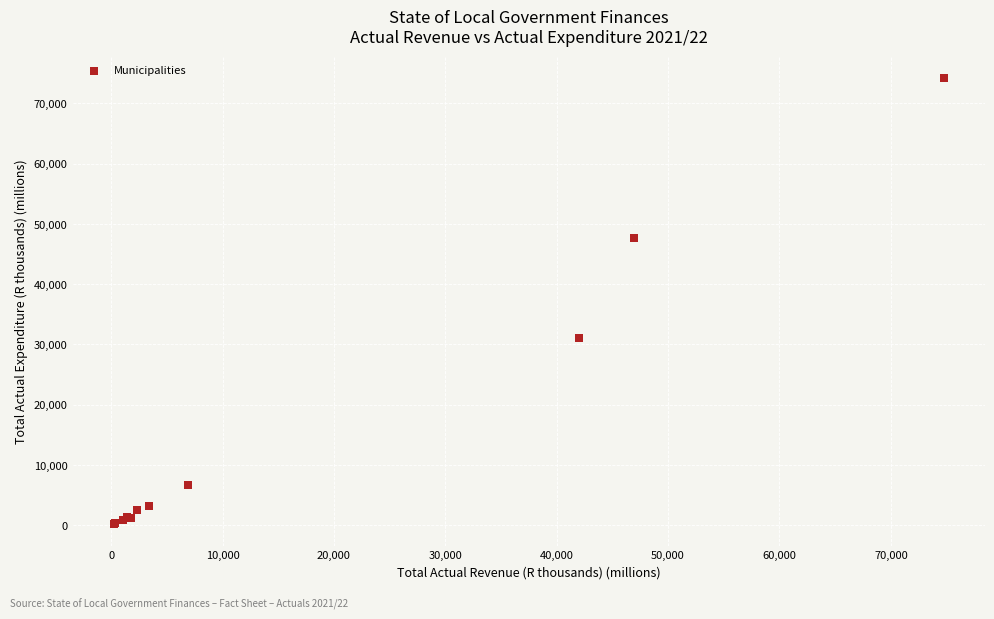

What Y value in the scatter plot is closest to 37215?

31049.7